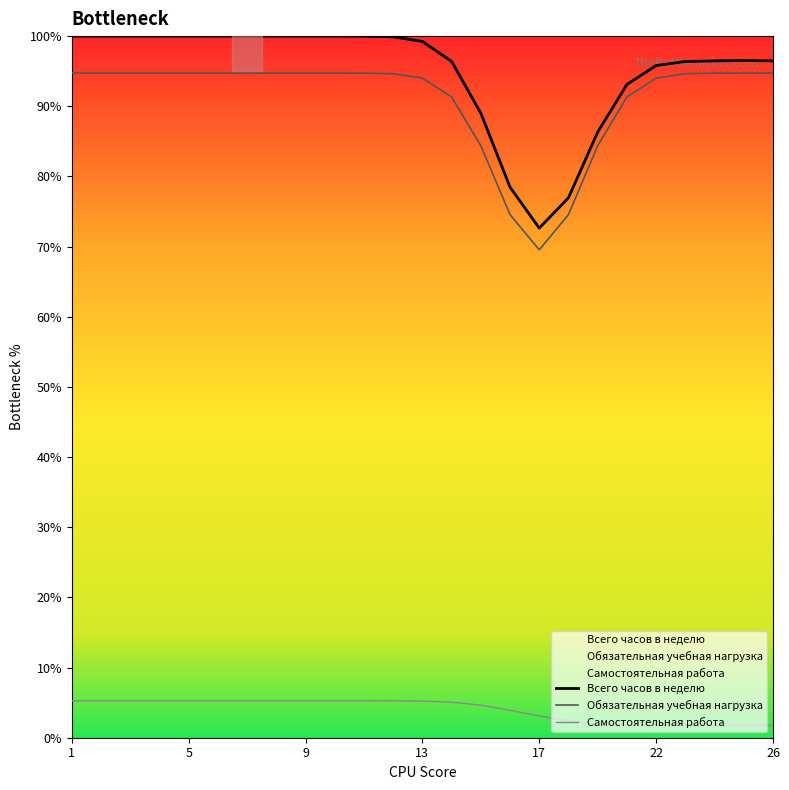

The Всего часов в неделю series shows 100.0 at 9. True or false?

True